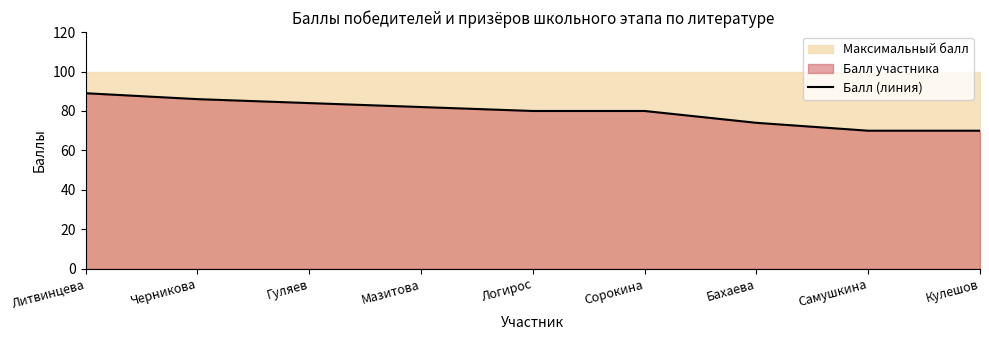

What is the ratio of the value at Мазитова to the value at Кулешов?

1.2